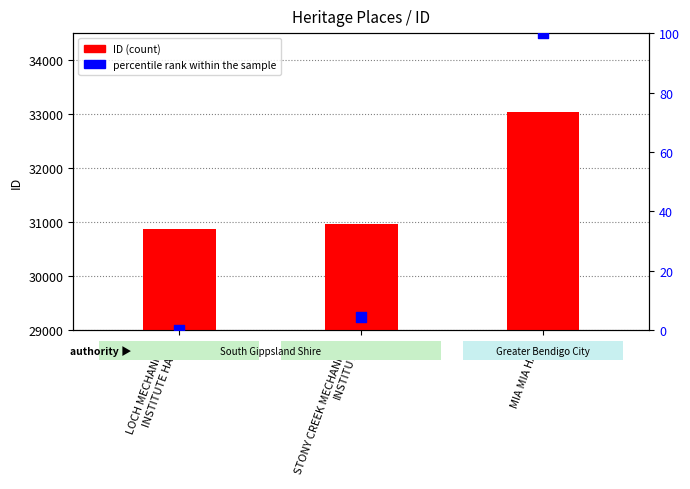

At how many categories does at least one series exceed 26086?

3